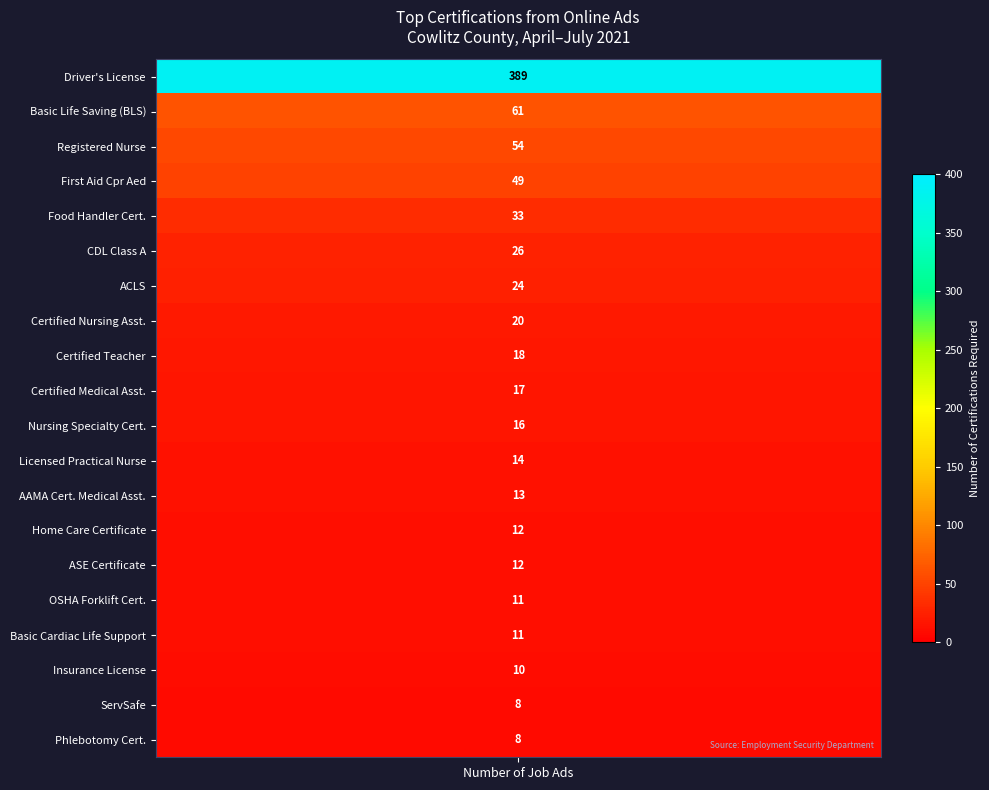

What is the change in value from 4 to 18?

-25